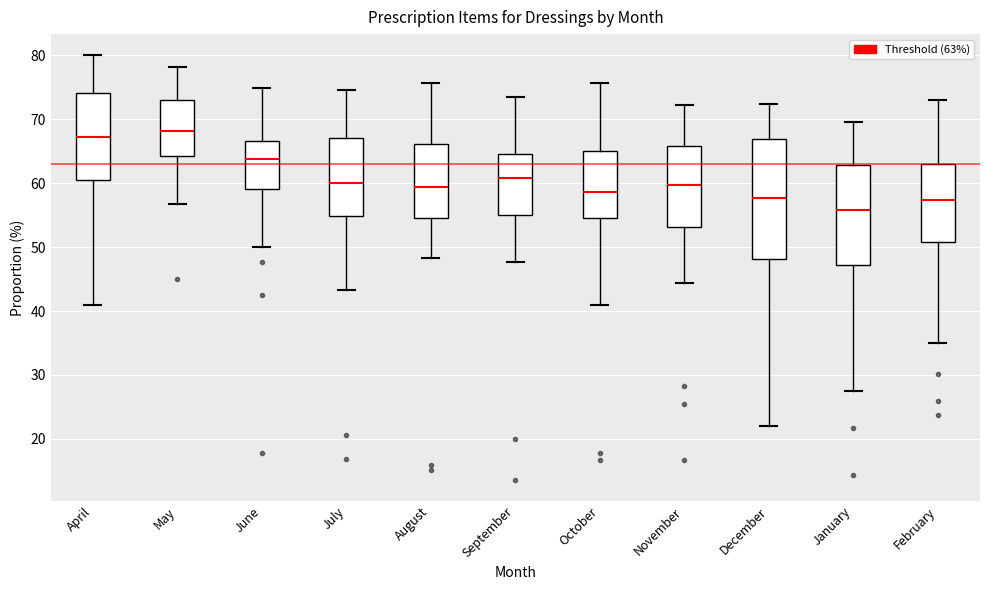

Reading left to right, transcribe this box plot: for each box, give where its median line is, the range the box spans, and where its two whiskers end, as read against the y-axis. The values are not printed on the chart, so give them approximately, as read against the axis.

April: median 67, box 61 to 74, whiskers 41 to 80
May: median 68, box 64 to 73, whiskers 57 to 78
June: median 64, box 59 to 67, whiskers 50 to 75
July: median 60, box 55 to 67, whiskers 43 to 75
August: median 59, box 55 to 66, whiskers 48 to 76
September: median 61, box 55 to 64, whiskers 48 to 73
October: median 59, box 55 to 65, whiskers 41 to 76
November: median 60, box 53 to 66, whiskers 44 to 72
December: median 58, box 48 to 67, whiskers 22 to 72
January: median 56, box 47 to 63, whiskers 27 to 70
February: median 57, box 51 to 63, whiskers 35 to 73